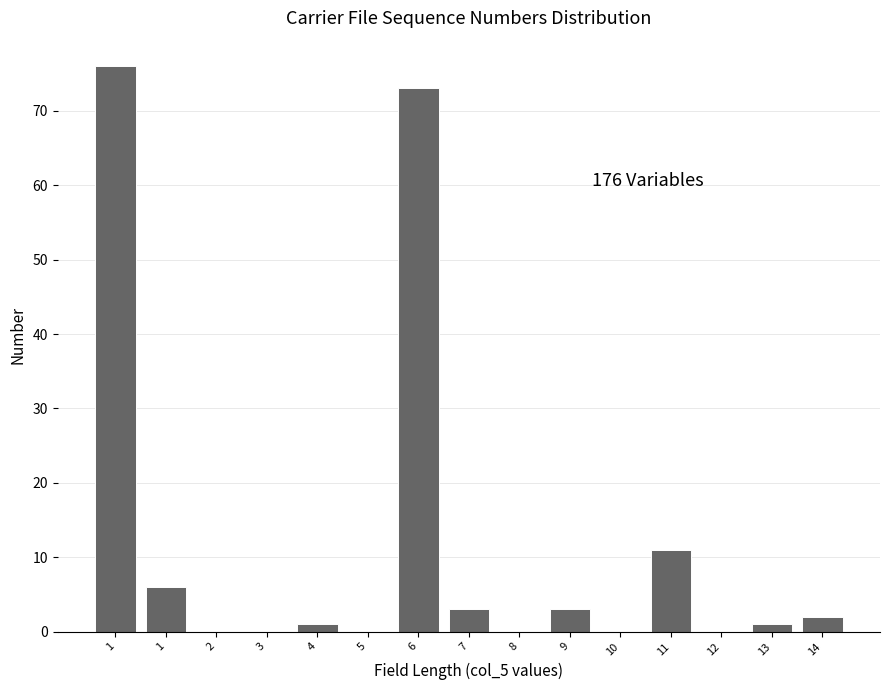

Are the bars horizontal?

No